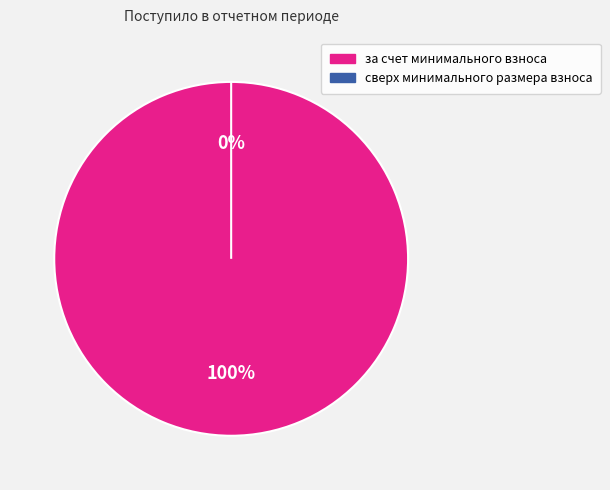

How many segments does this pie chart have?

2